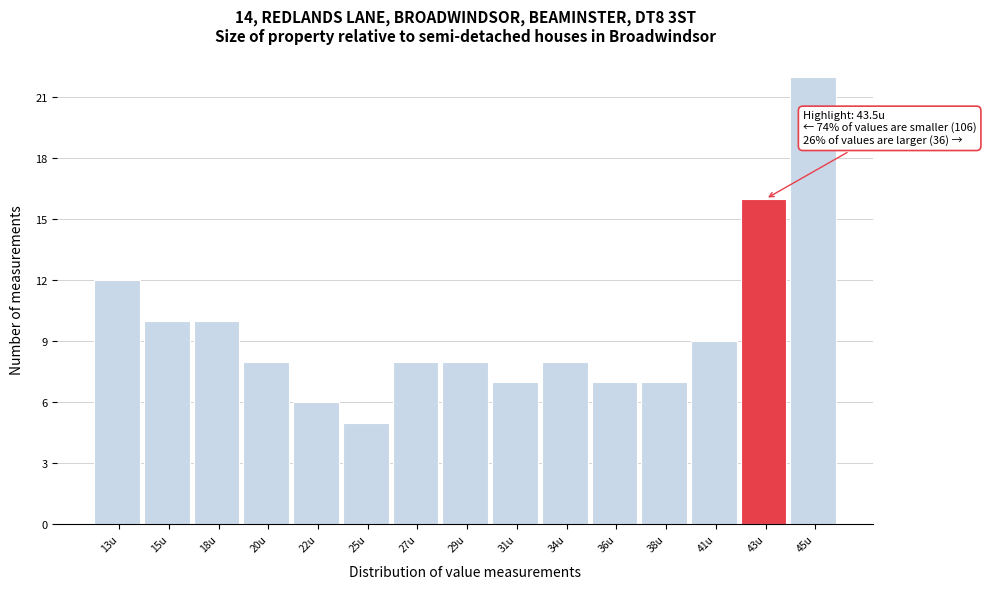

Reading left to right, what are all the values shown in this chart?

12	10	10	8	6	5	8	8	7	8	7	7	9	16	22